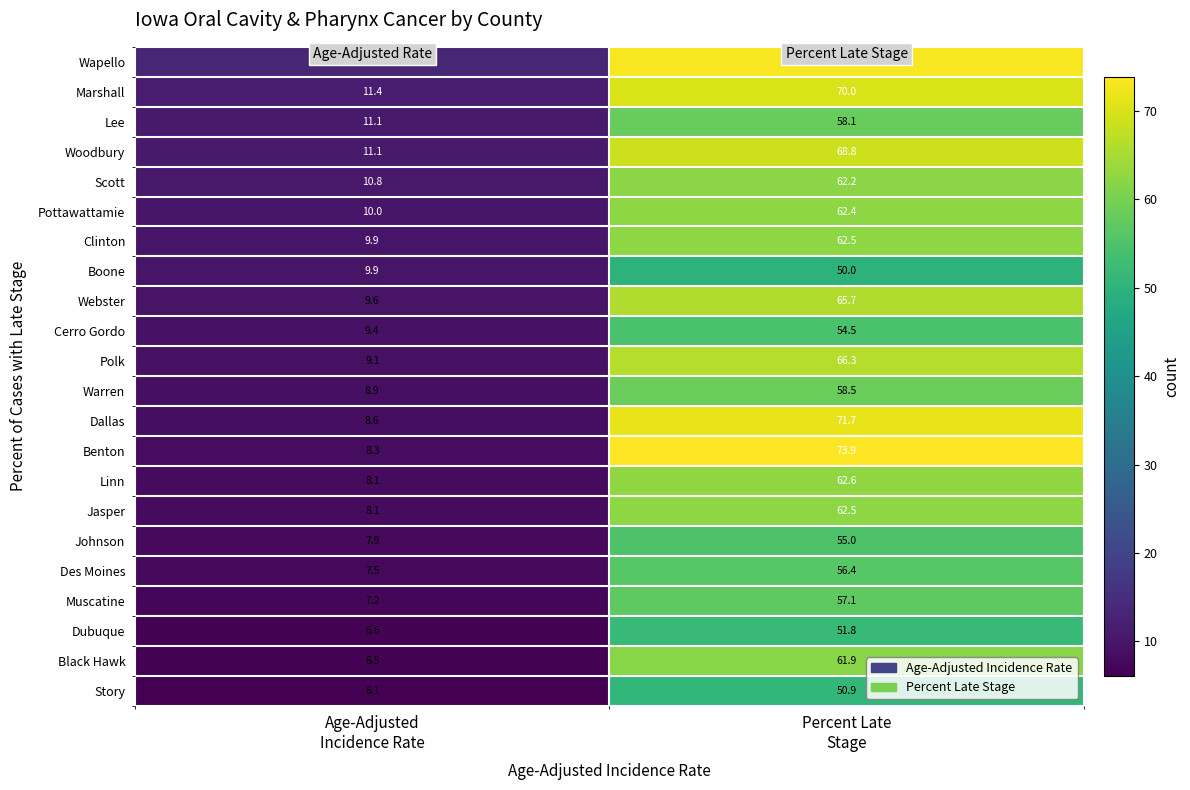

Which series has the largest total across all categories?

Wapello